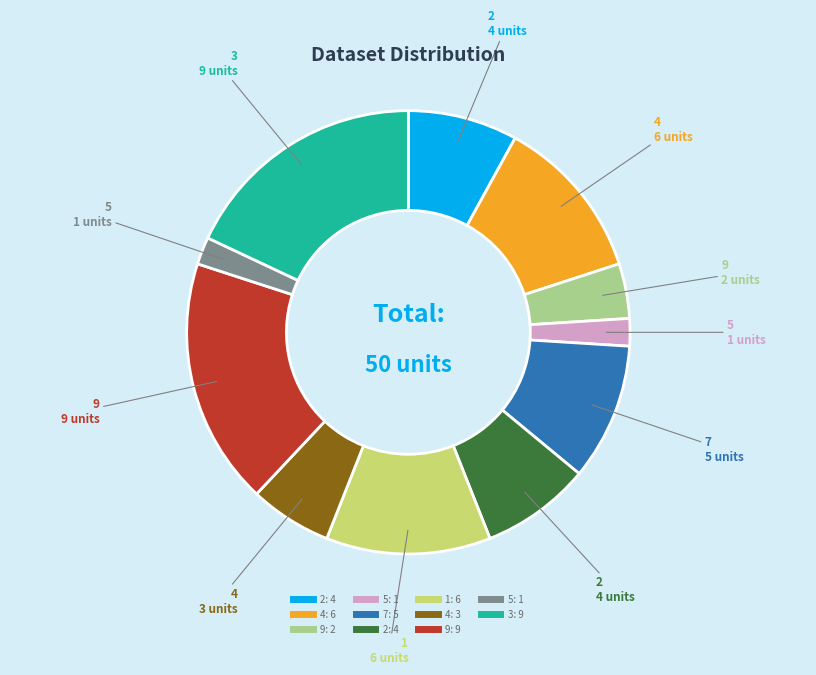

Does any single category account for the majority?

No